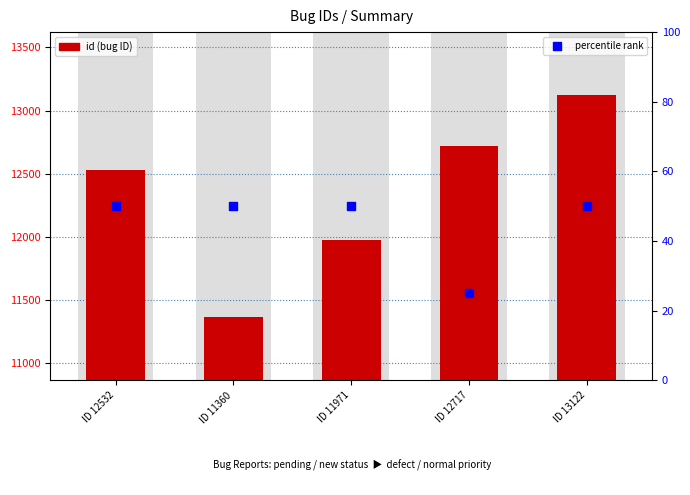

At how many categories does at least one series exceed 10250?

5